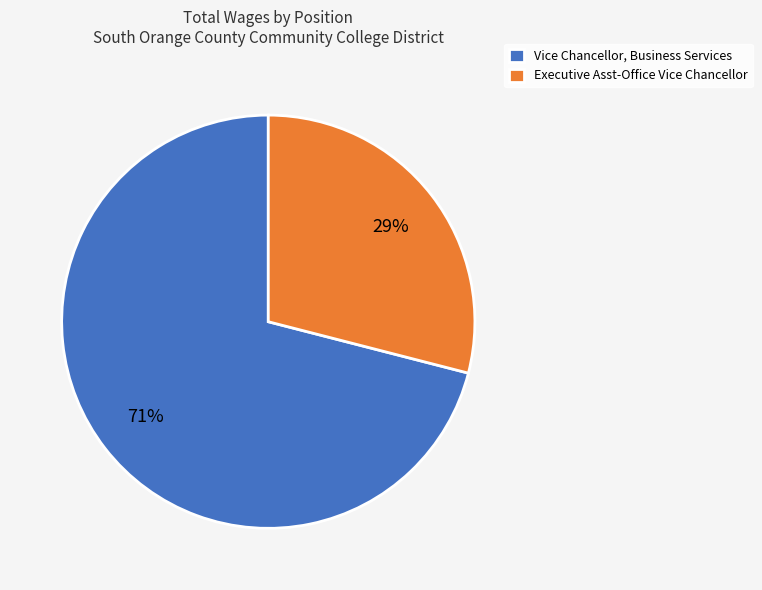

What is the ratio of the value at Executive Asst-Office Vice Chancellor to the value at Vice Chancellor, Business Services?

0.4